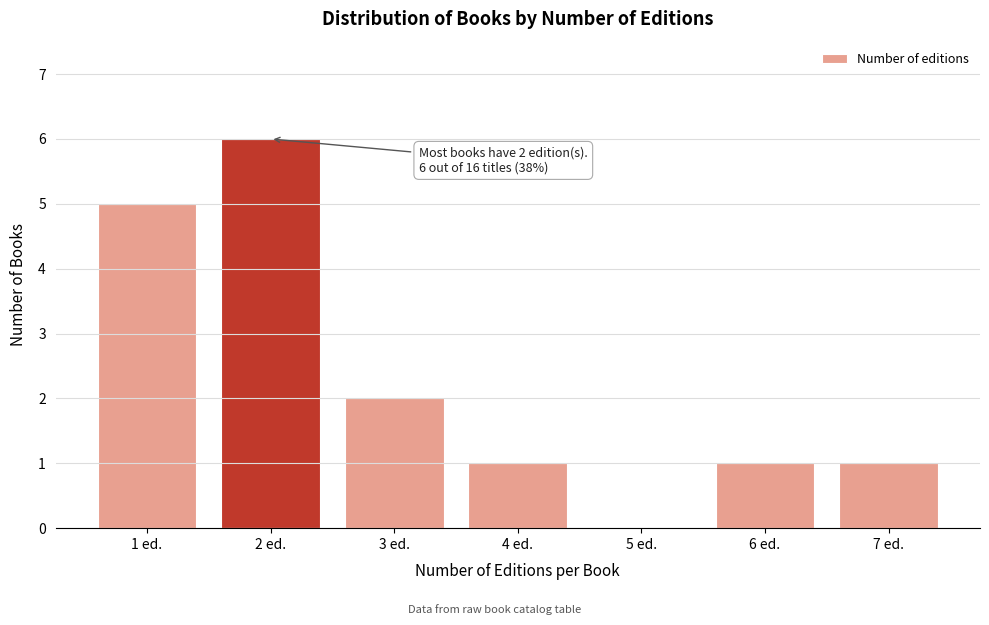

Reading left to right, what are all the values shown in this chart?

1 ed.=5	2 ed.=6	3 ed.=2	4 ed.=1	5 ed.=0	6 ed.=1	7 ed.=1